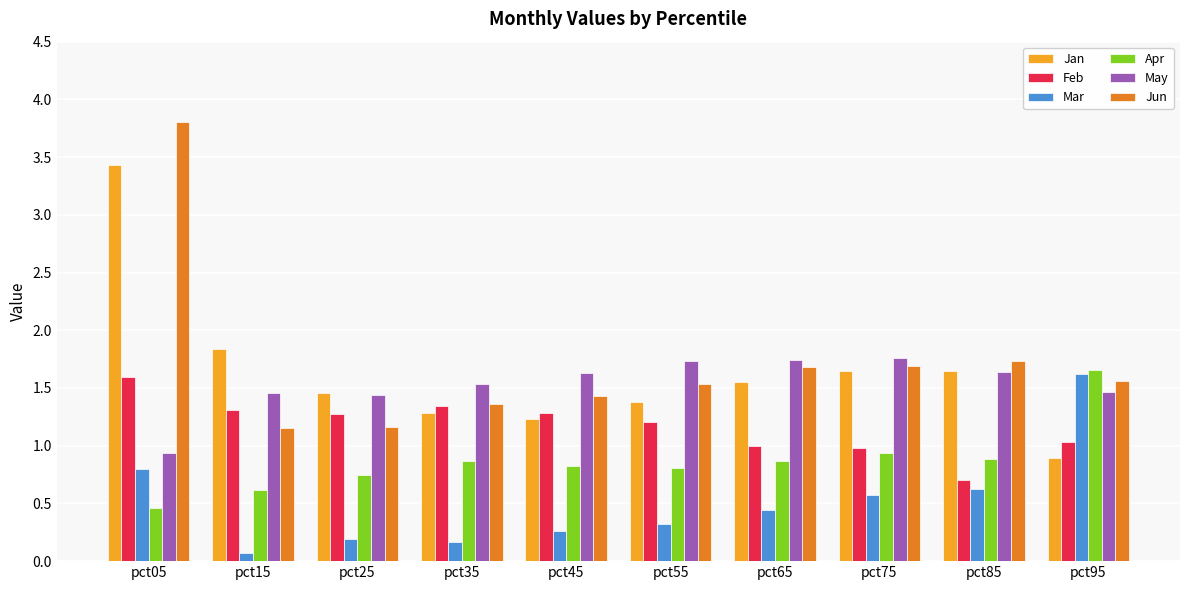

What is the value of the Apr bar at the 10th from the left?

1.7